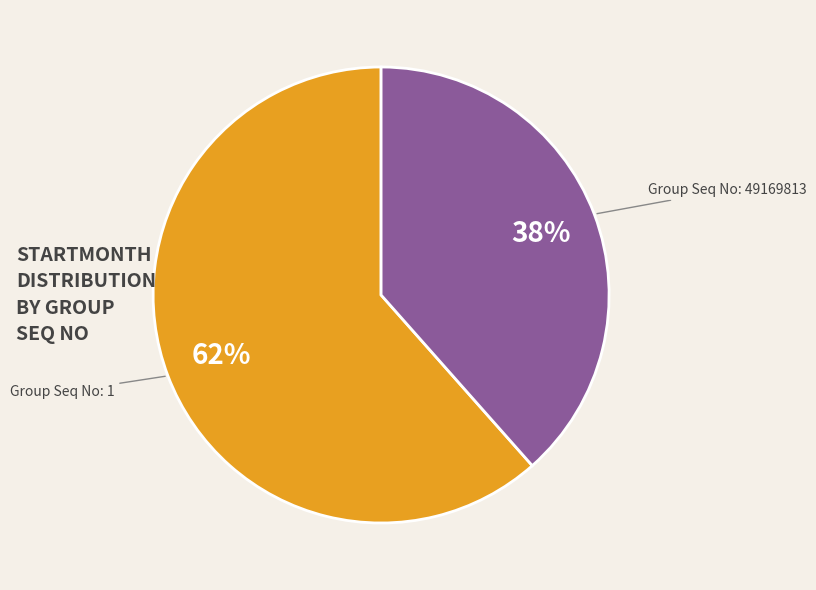

Is it true that Group Seq No: 1 is 72% of the pie?

False